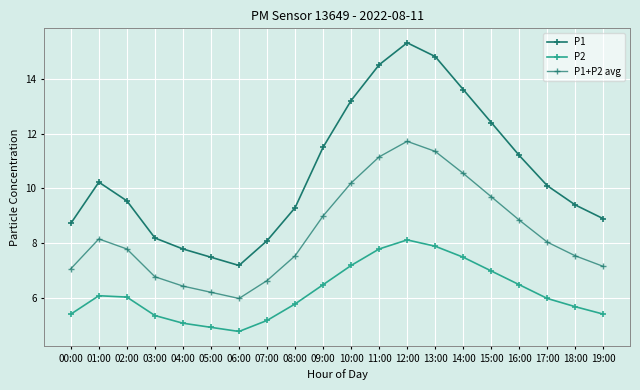

Where is P1 nearest to the value 11?

16:00